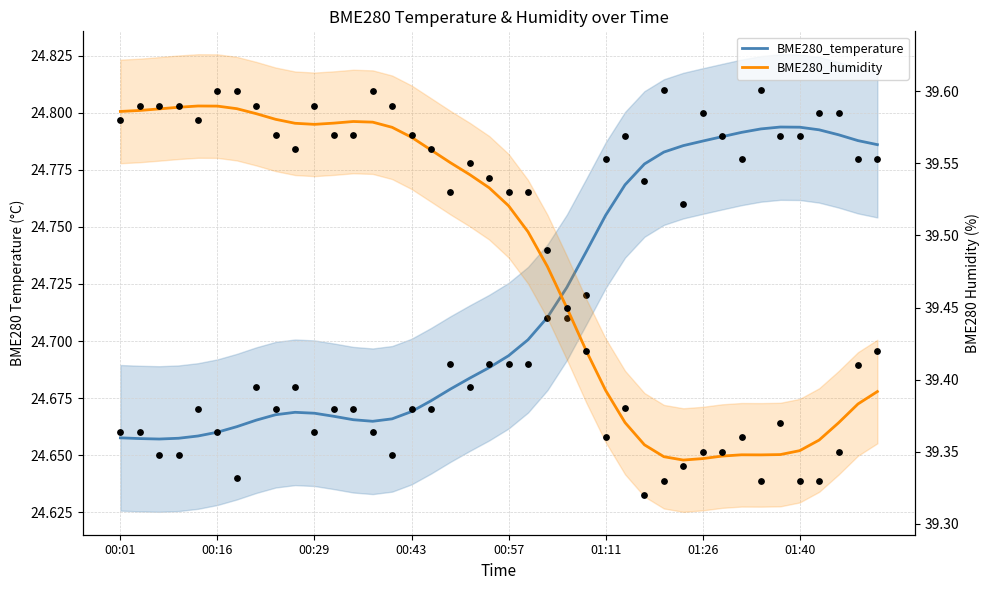

Which series has the largest Y range (max minus min)?

BME280_humidity